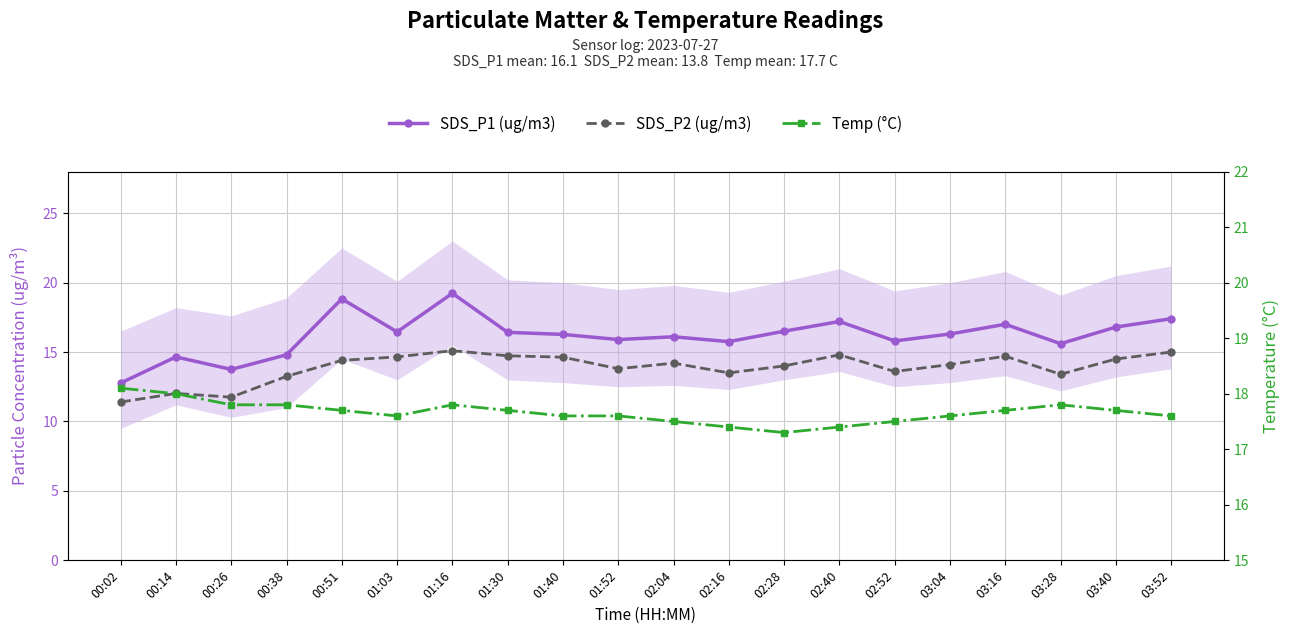

What are all the series names shown in the legend?

SDS_P1 (ug/m3), SDS_P2 (ug/m3), Temp (°C)